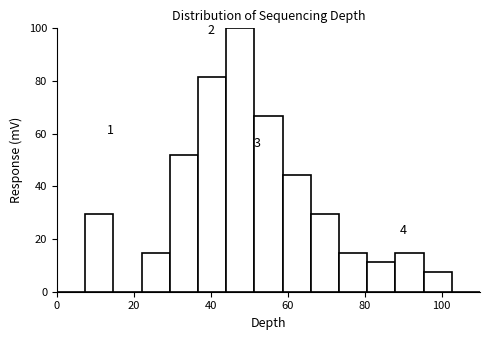

Around what value on the x-axis is the tallest bar? Give the approximate position of its centre, as read against the axis.

48